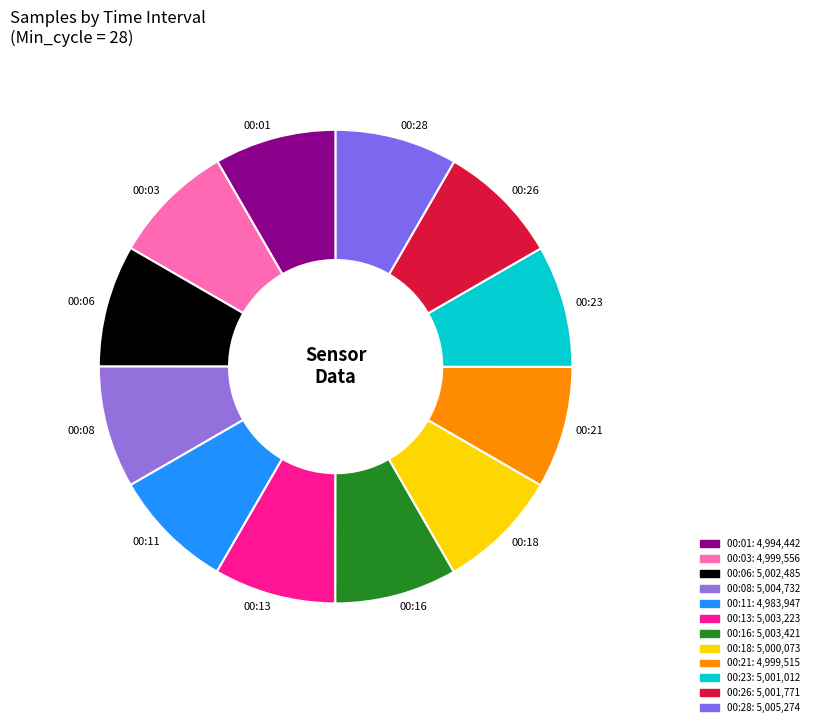

Does any single category account for the majority?

No